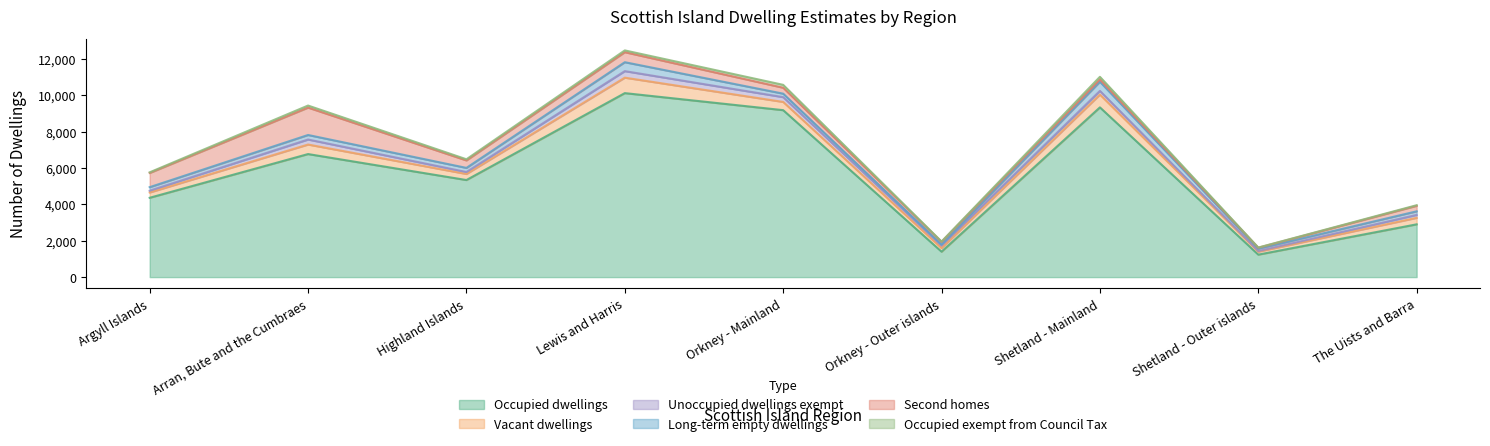

What is the difference between the maximum and minimum values in the Occupied dwellings series?

8892